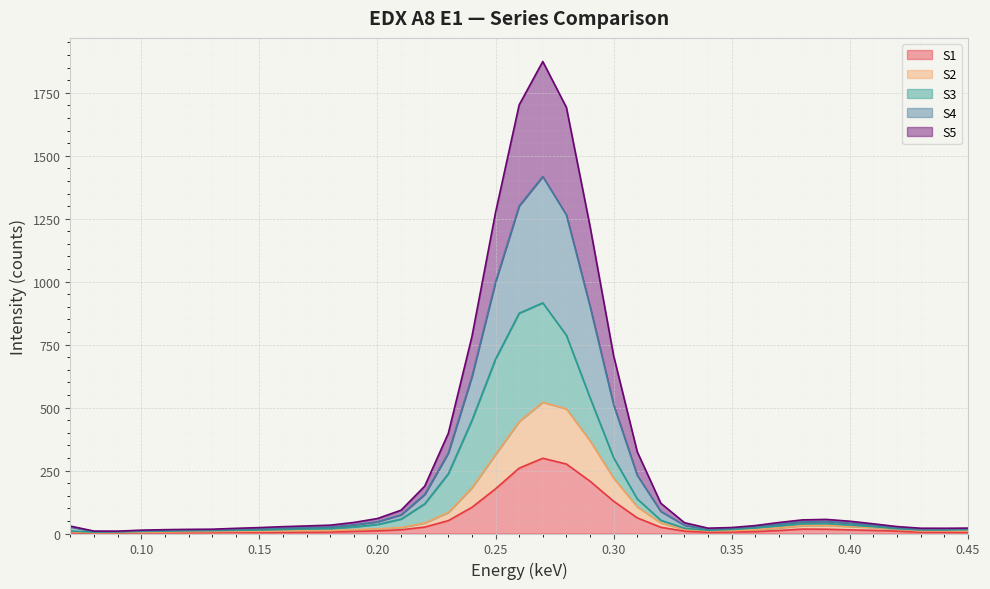

True or false: S2 has a value of 4.6 at 0.2.

False